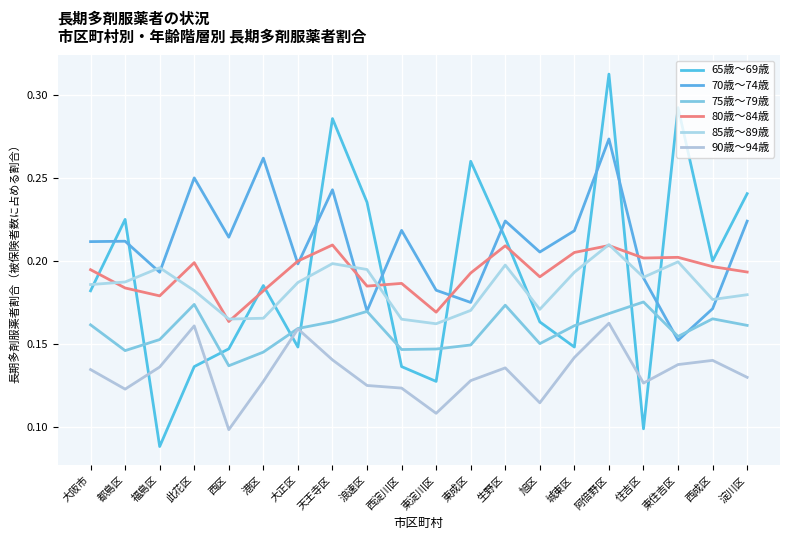

Between 天王寺区 and 福島区, which is larger?

天王寺区